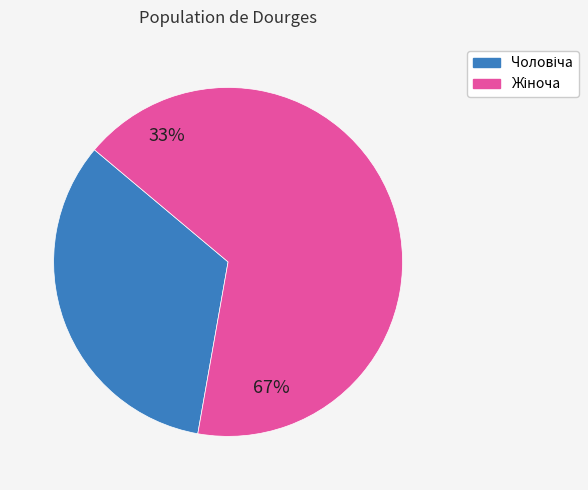

The Жіноча slice represents 67% of the pie. True or false?

True